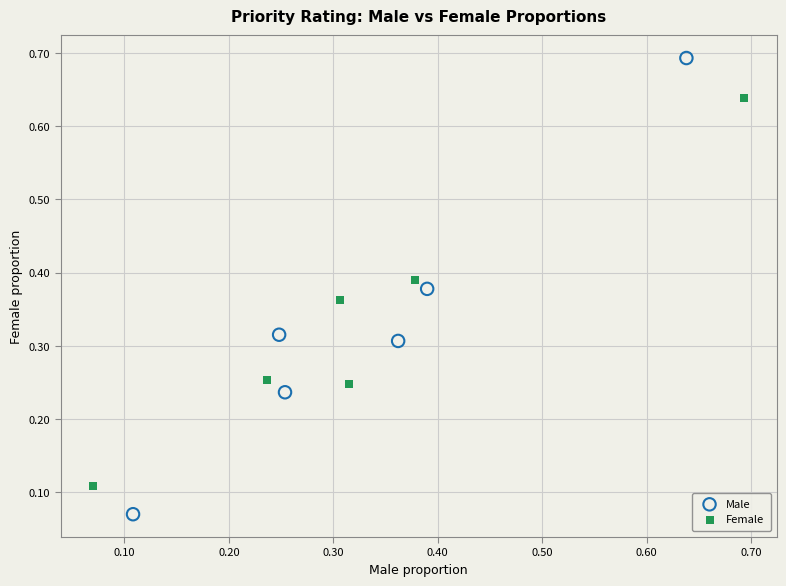

Which series has the largest Y range (max minus min)?

Male